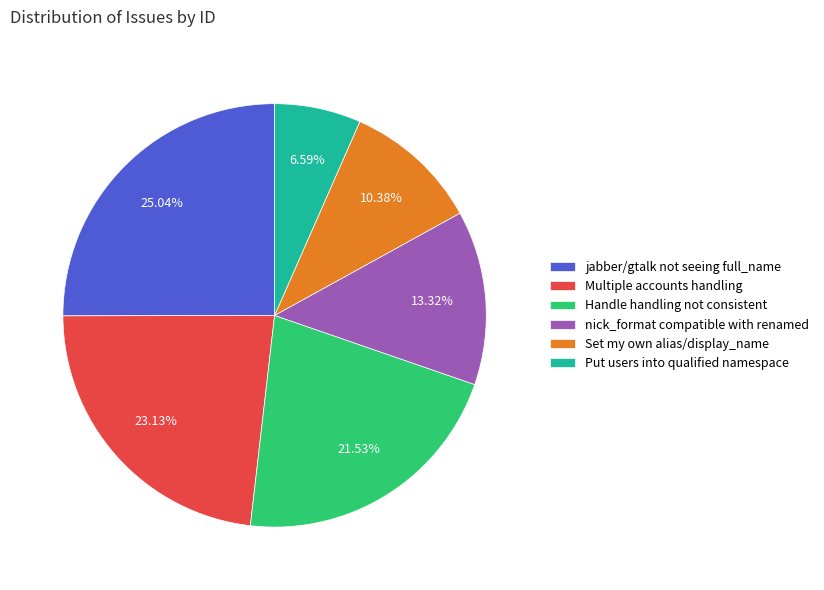

The Put users into qualified namespace slice represents 13% of the pie. True or false?

False